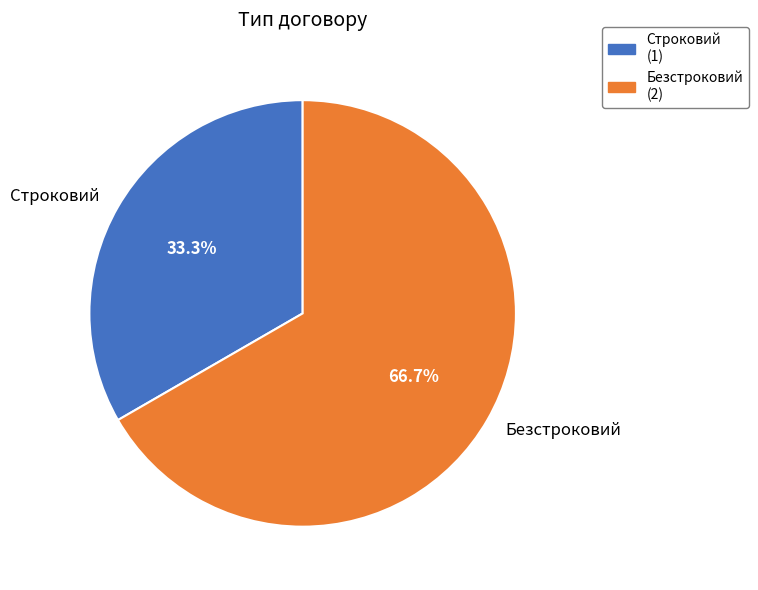

Rank the categories by value from lowest to highest.

Строковий, Безстроковий